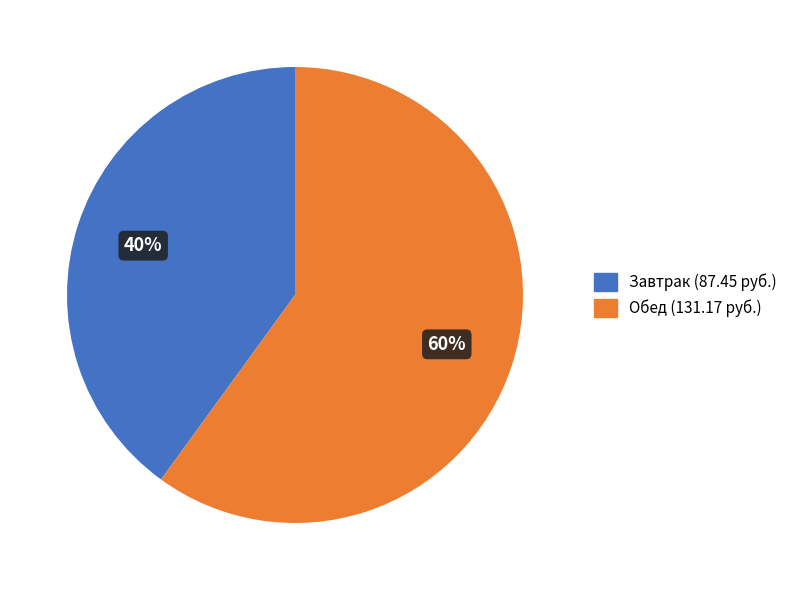

Does Обед represent more than half of the total?

Yes